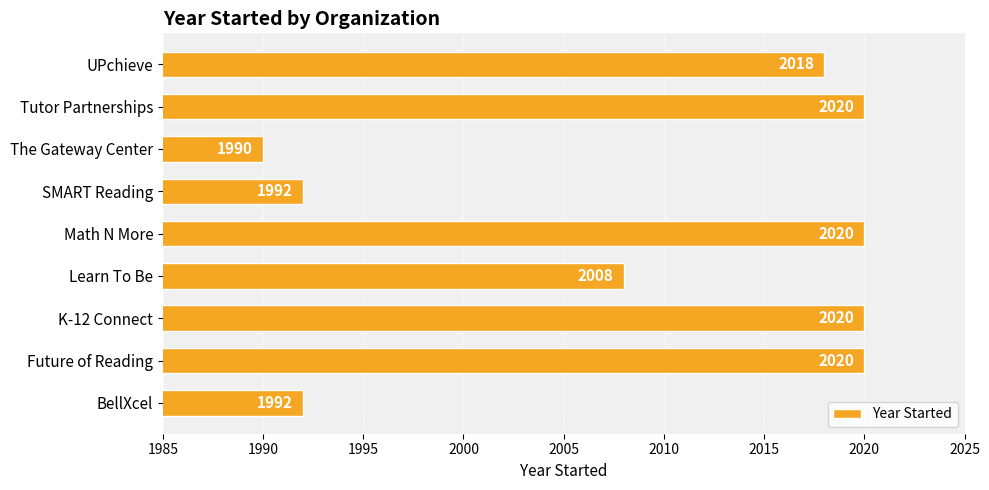

How many data points are less than 2018?

4